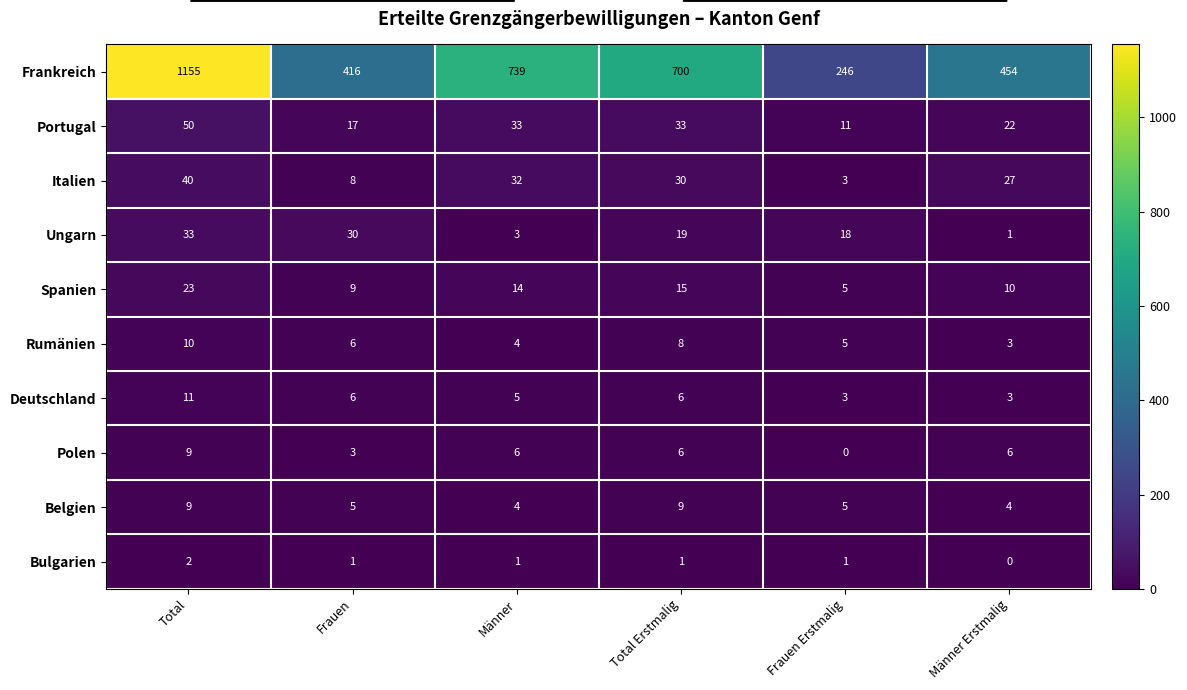

What is the approximate value of Italien at Total Erstmalig?

30